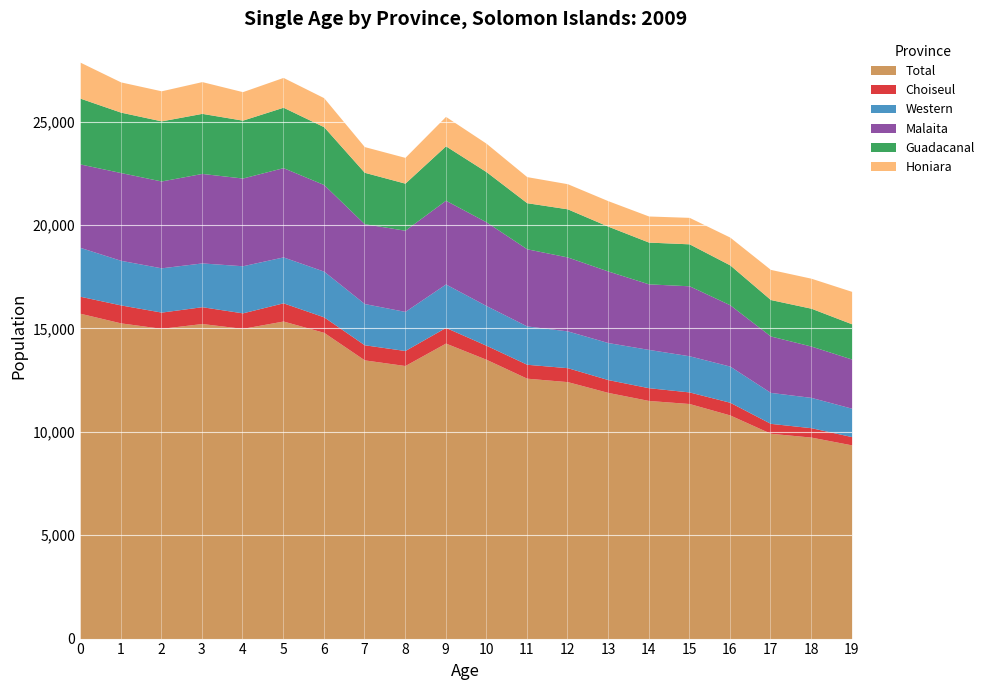

How many data points in Malaita are above 3925?

9